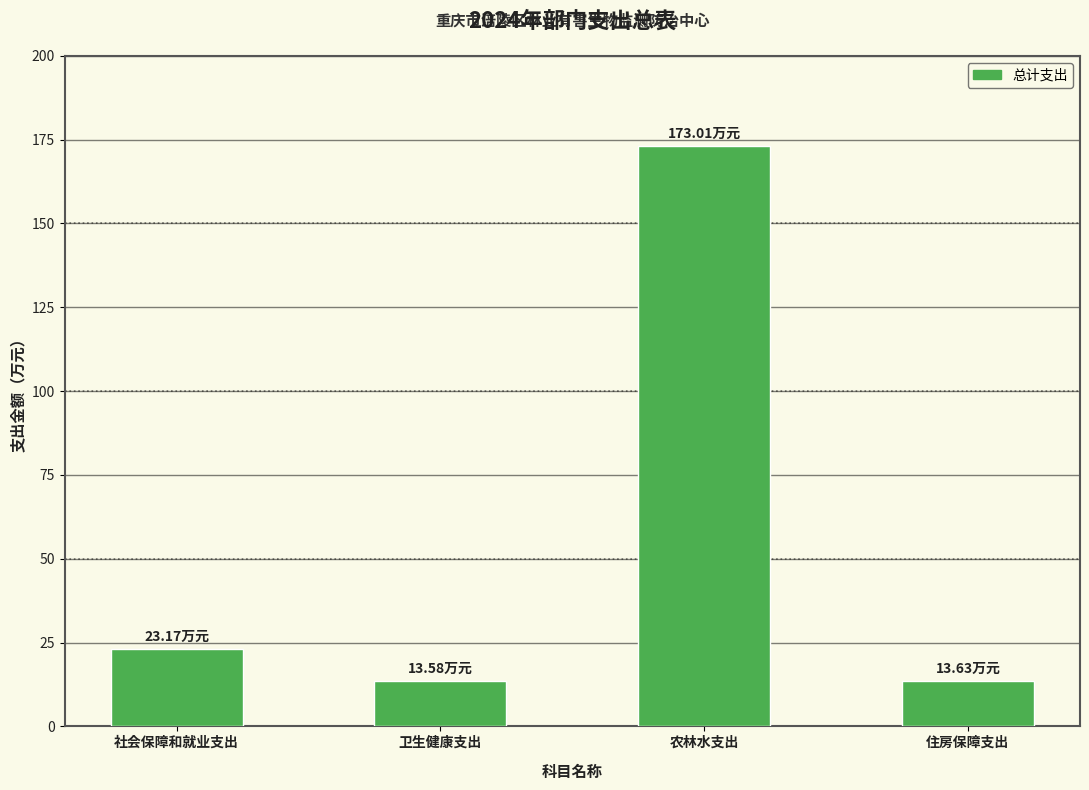

What is the label of the 4th bar from the right?

社会保障和就业支出